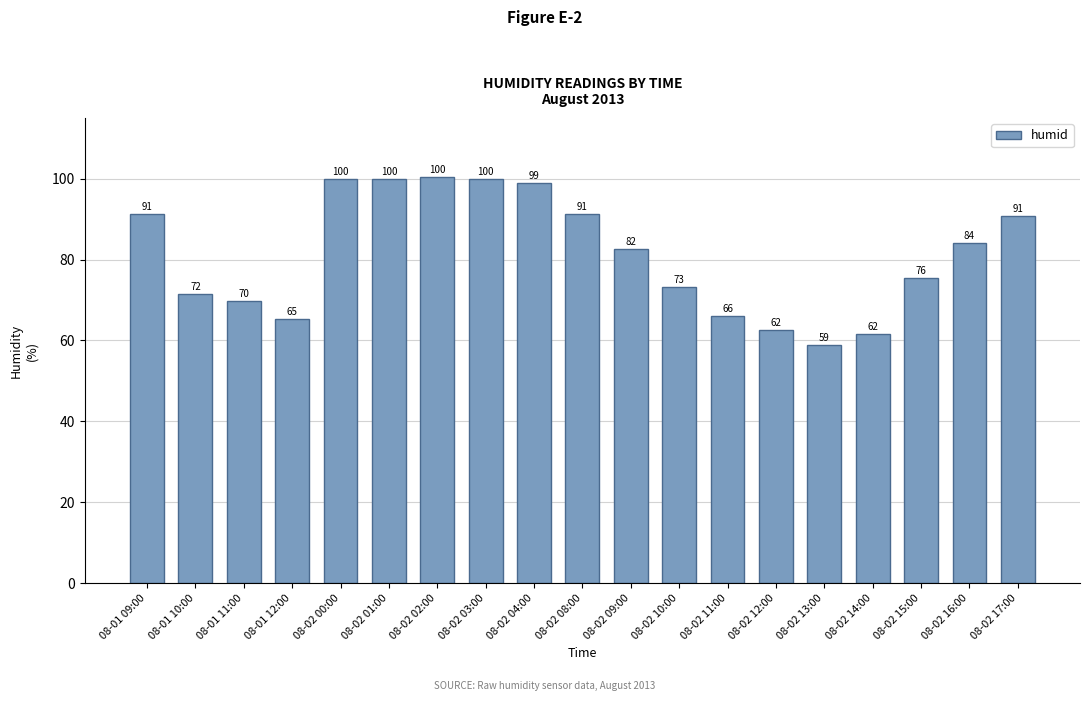

Where does the data first go above 82?

08-01 09:00